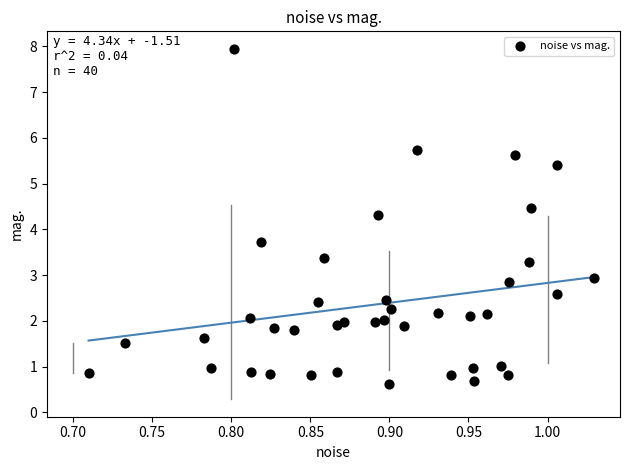

What is the range of Y values (max minus min)?

7.3